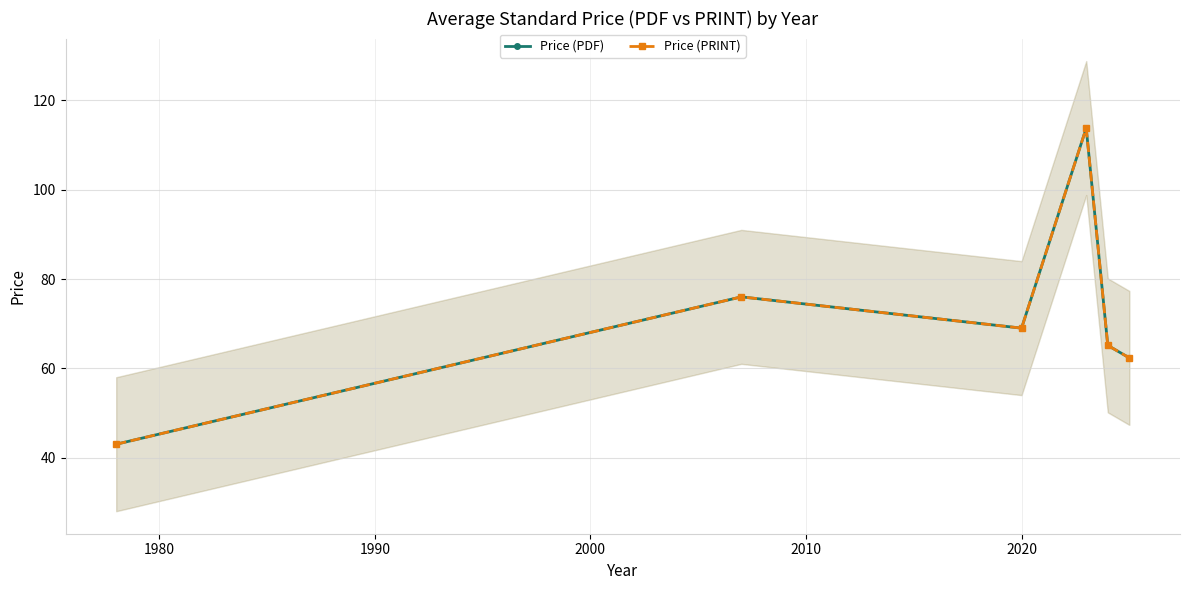

Is this an area chart (filled region under the line)?

No